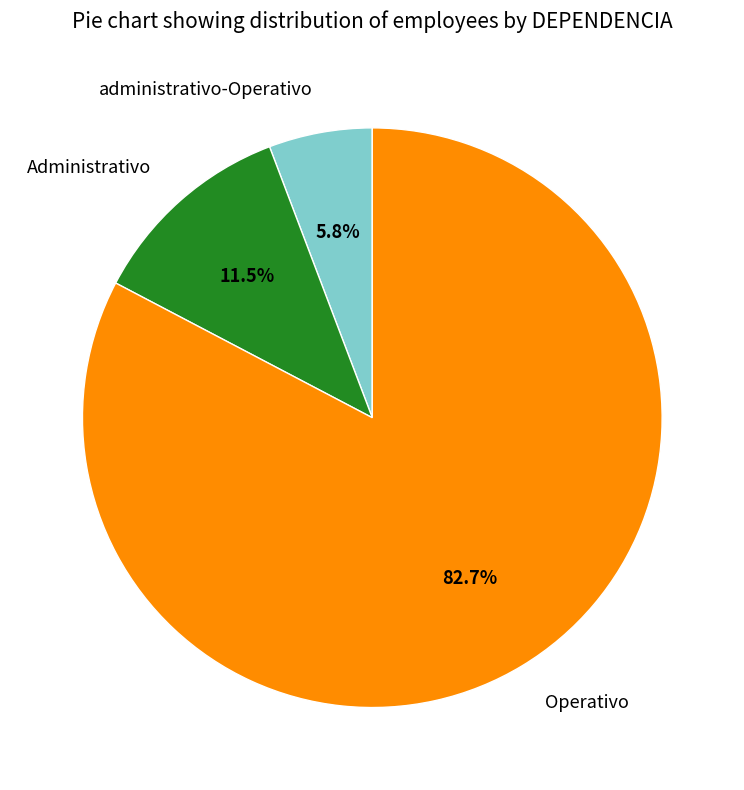

The Operativo slice represents 70% of the pie. True or false?

False